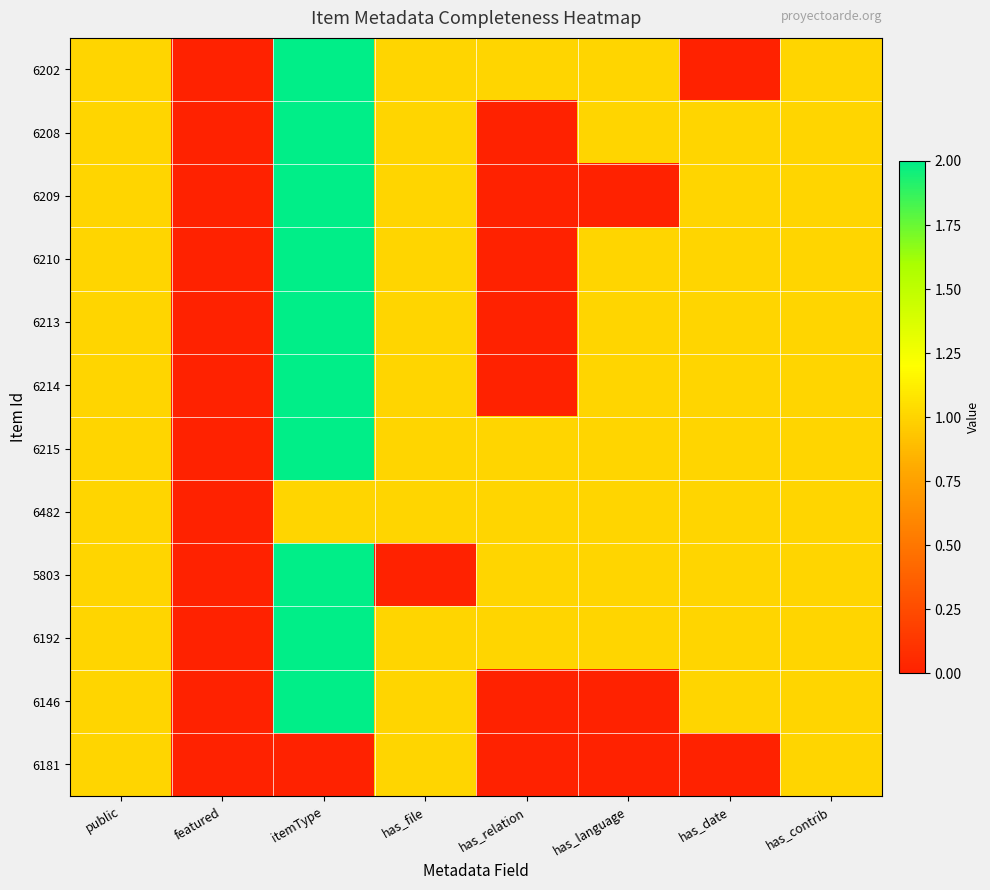

How many series are shown in this chart?

12